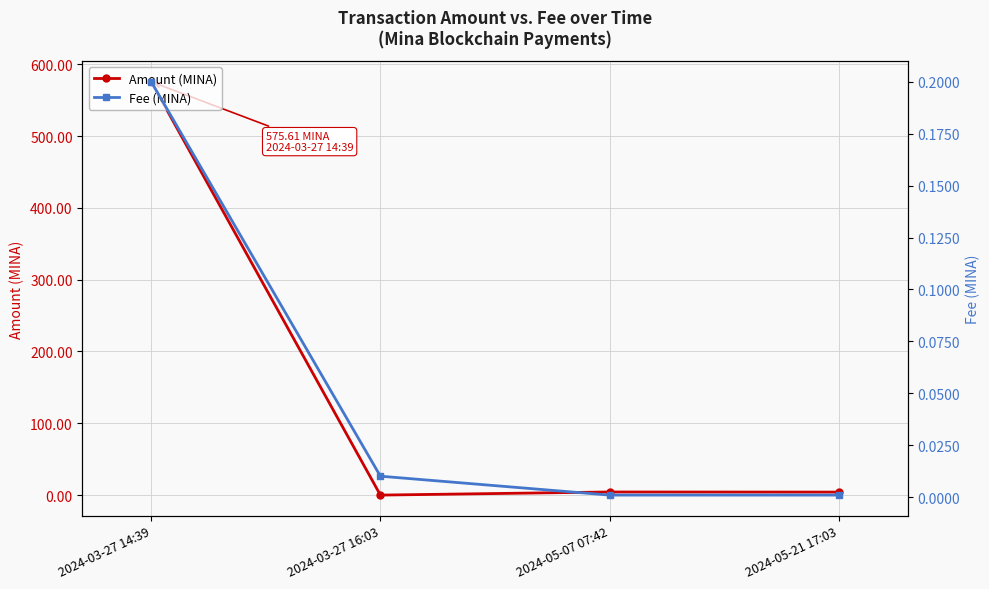

Which series has the largest total across all categories?

Amount (MINA)